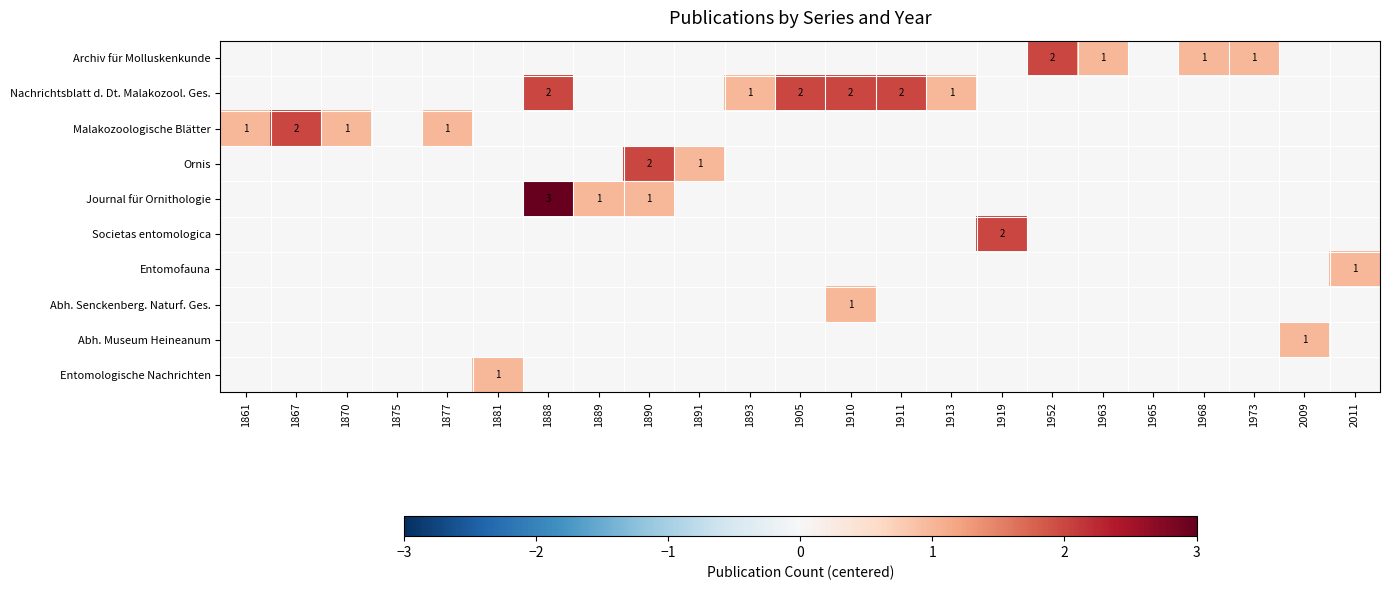

What is the total value across all series at 1867?

2